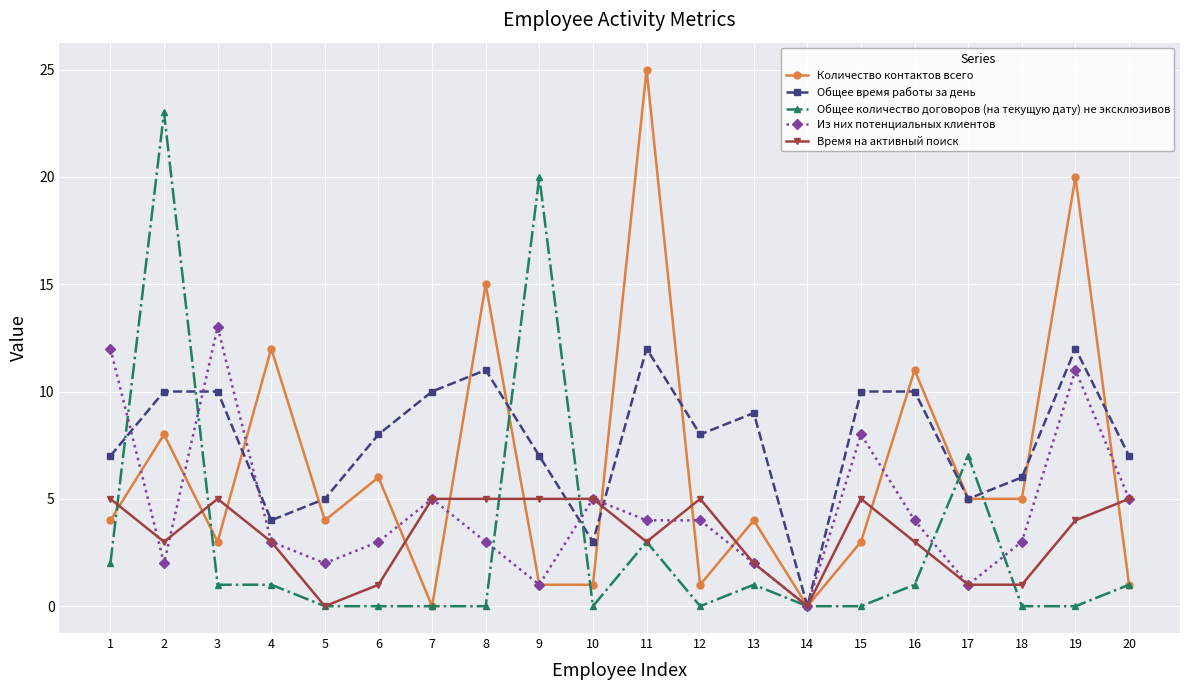

Between 11 and 18, which series saw the biggest shift?

Количество контактов всего